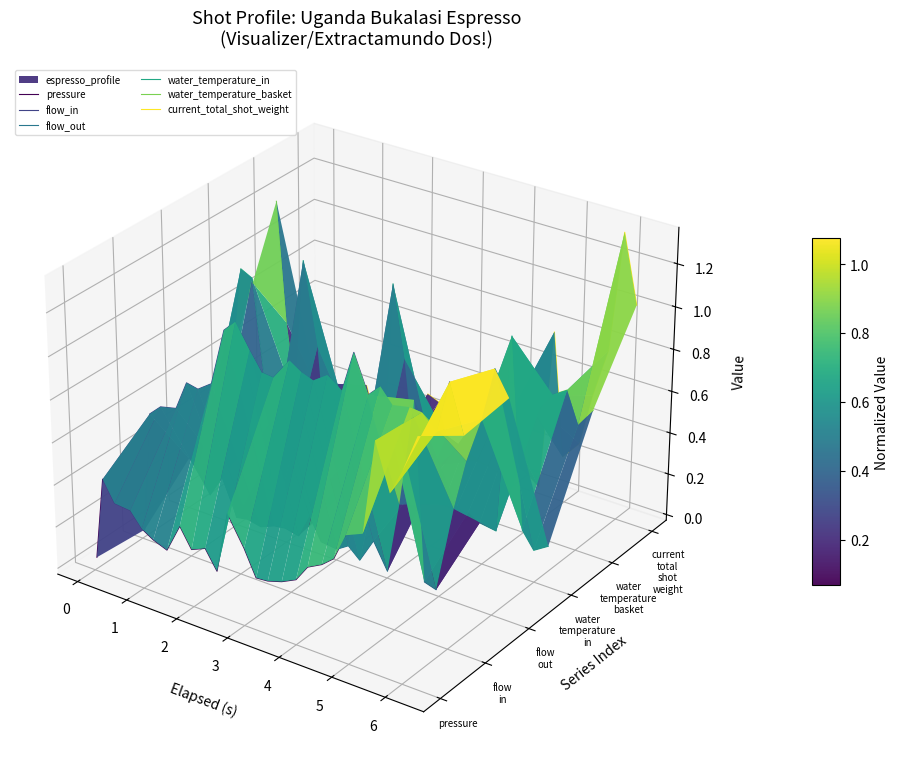

How many values in current_total_shot_weight are above zero?

7